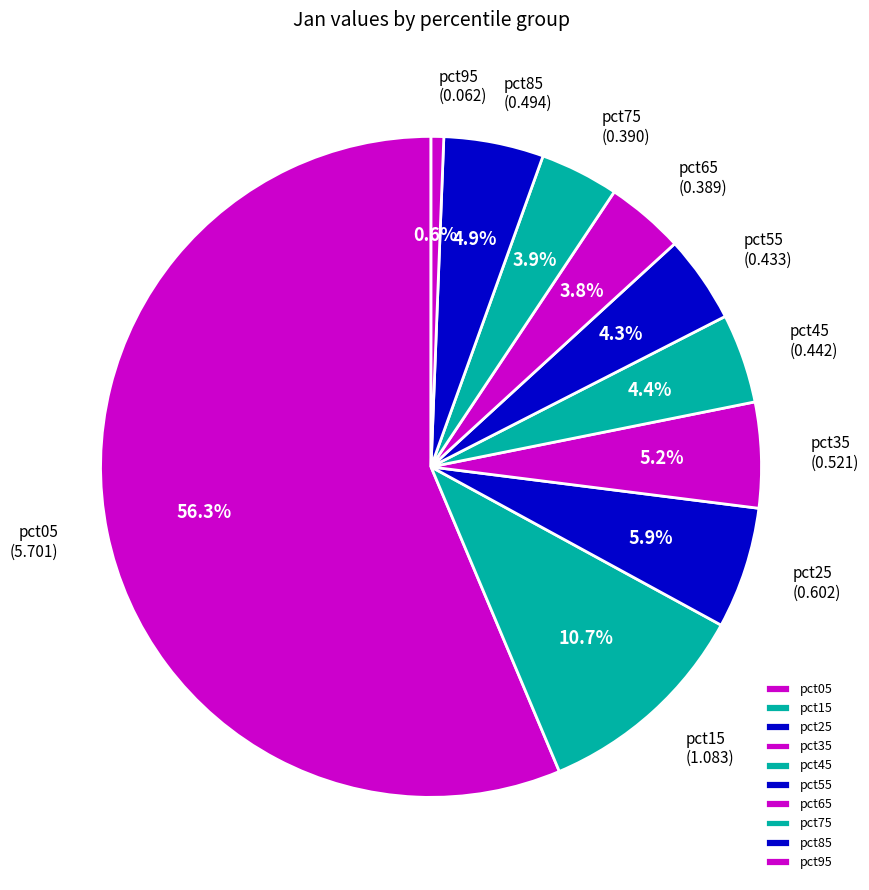

Which slice is the smallest?

pct95